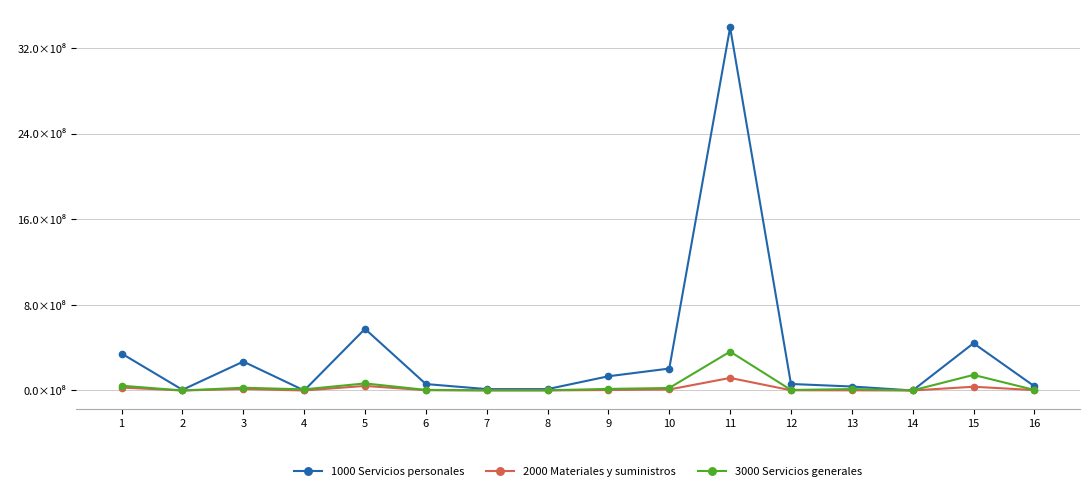

At which category does 1000 Servicios personales reach its first local valley?

2